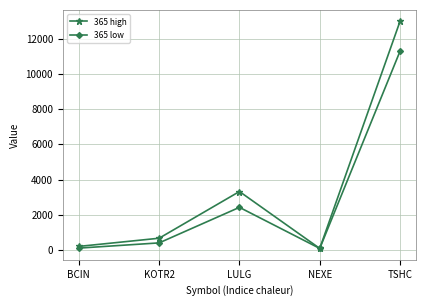

The 365 high series shows 6160 at TSHC. True or false?

False